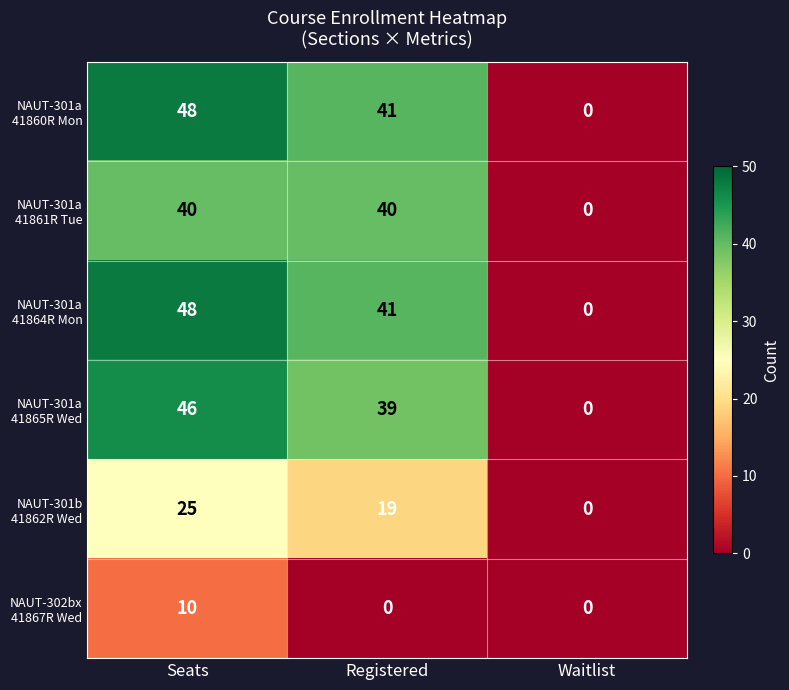

What is the difference between the highest and lowest values at Seats?

38